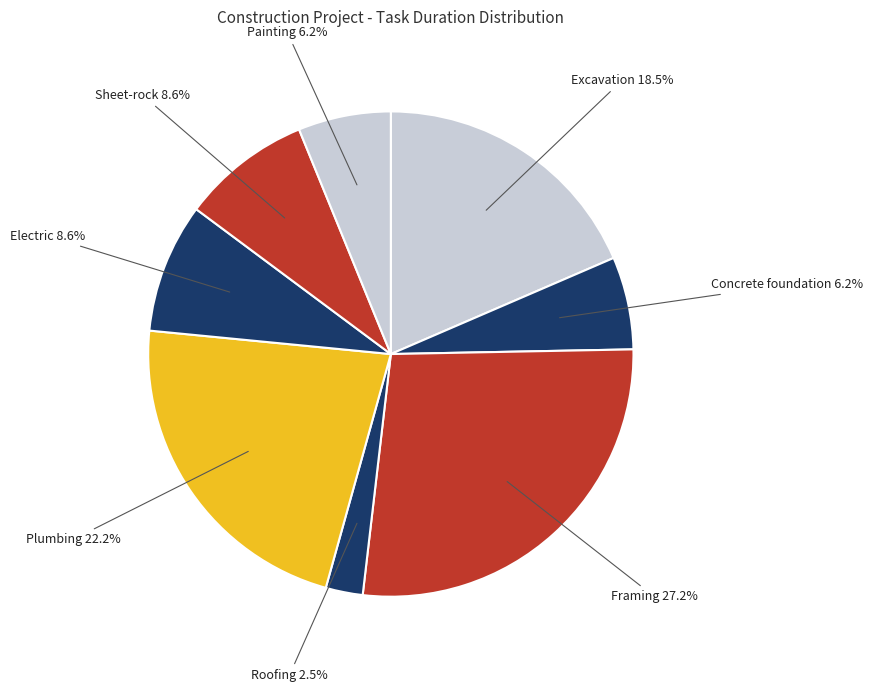

How many segments does this pie chart have?

8